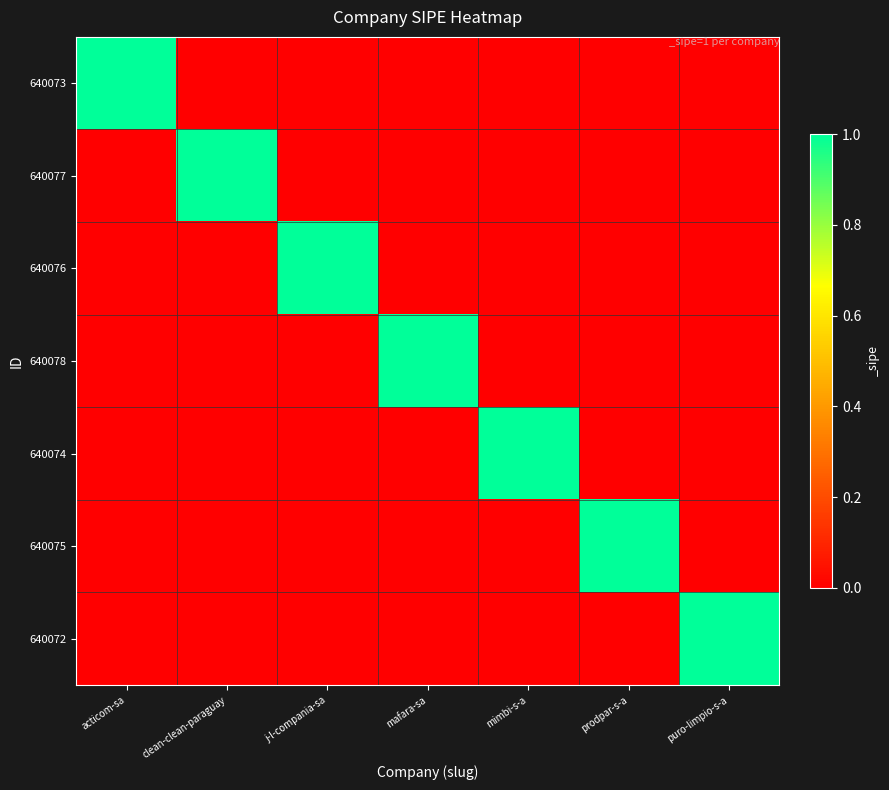

How many data points does each series have?

7